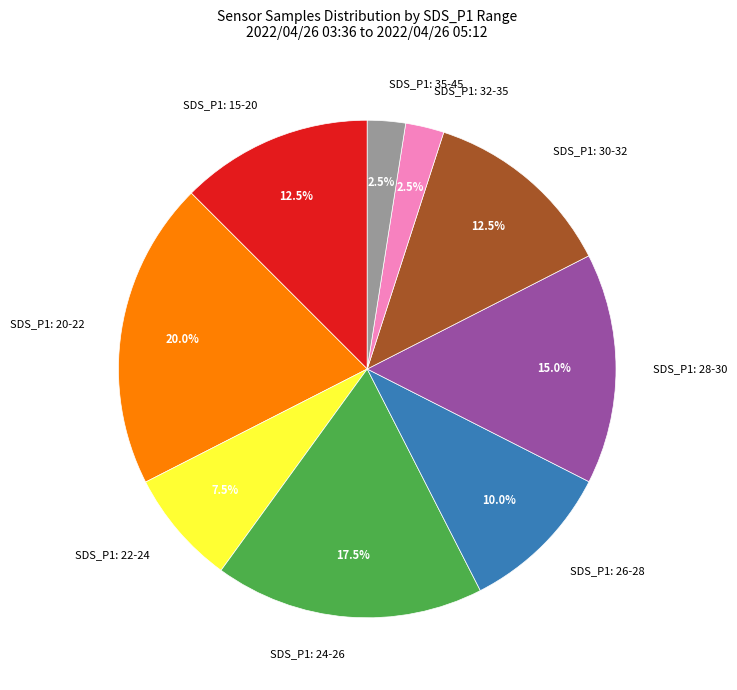

To the nearest percent, what is the average slice percentage?

11%